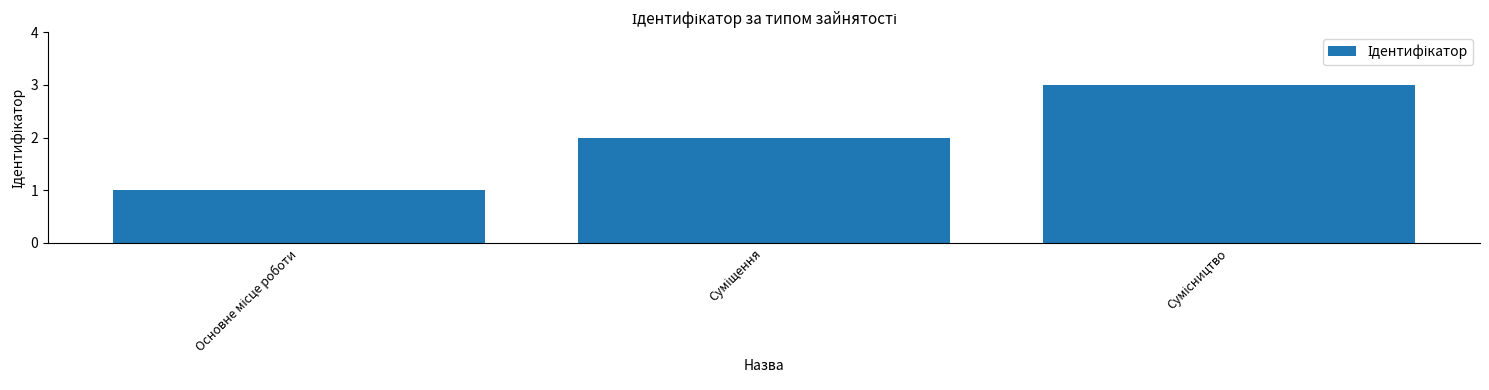

What is the greatest value displayed?

3